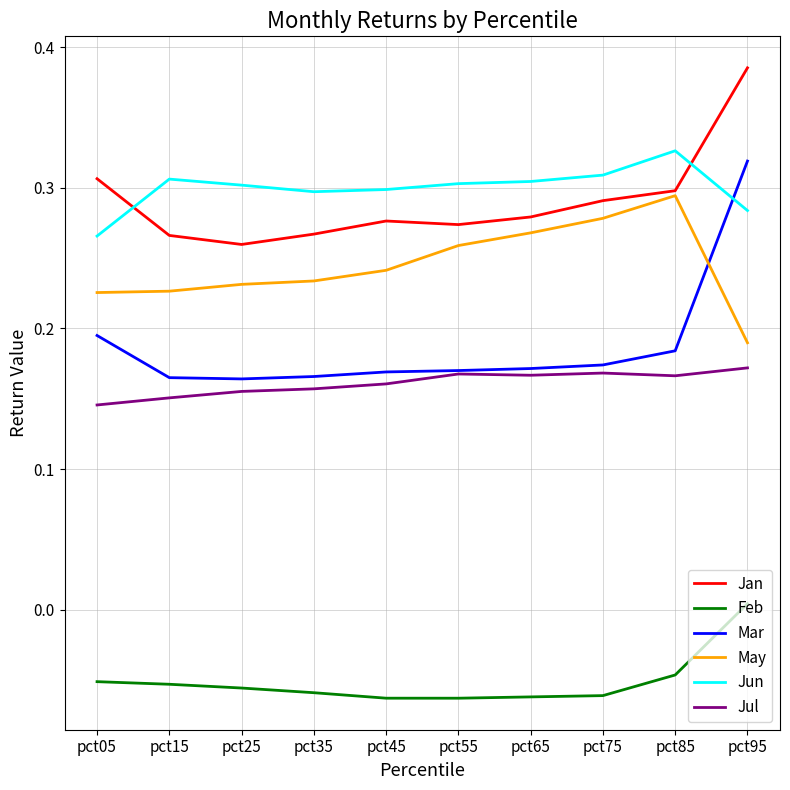

What is the total value across all series at pct35?

1.1